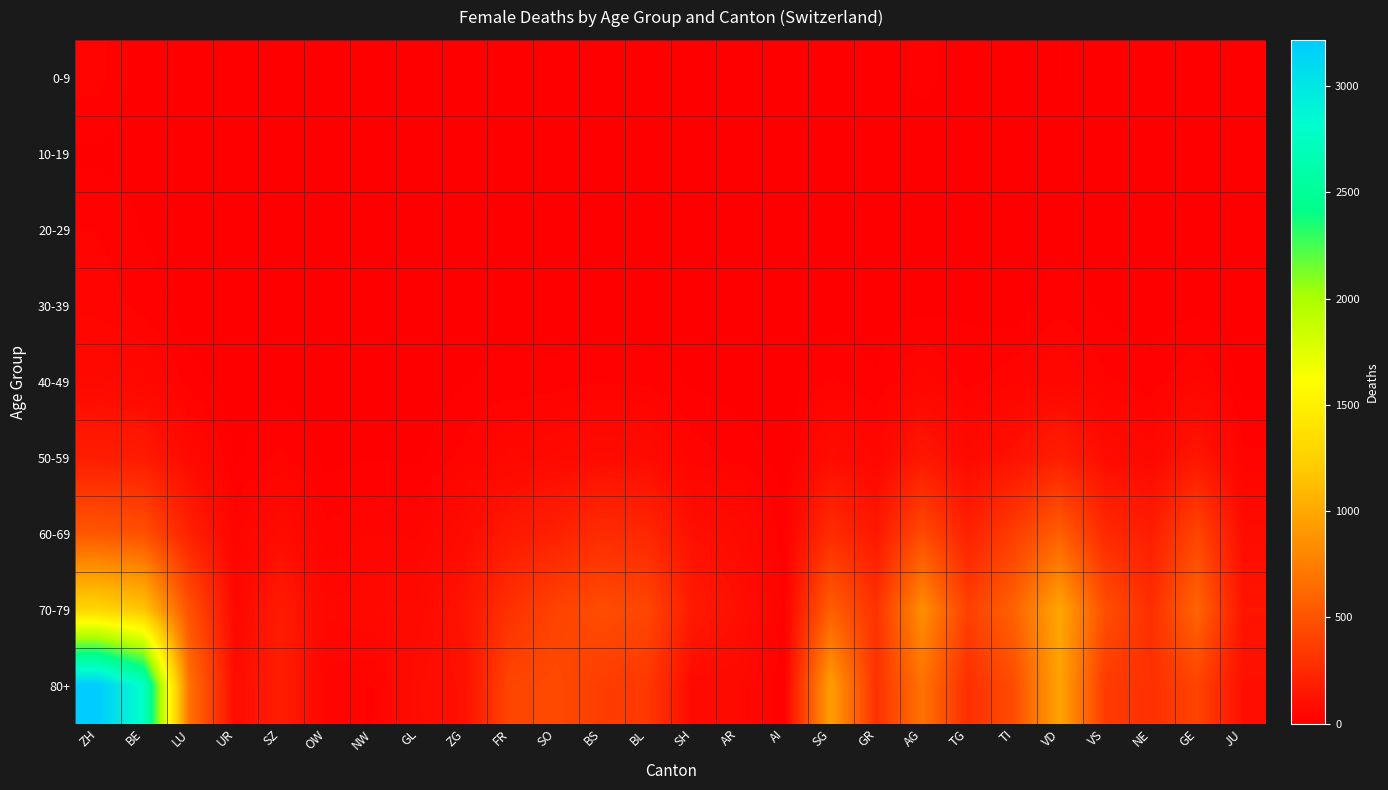

At how many categories does at least one series exceed 2964?

1